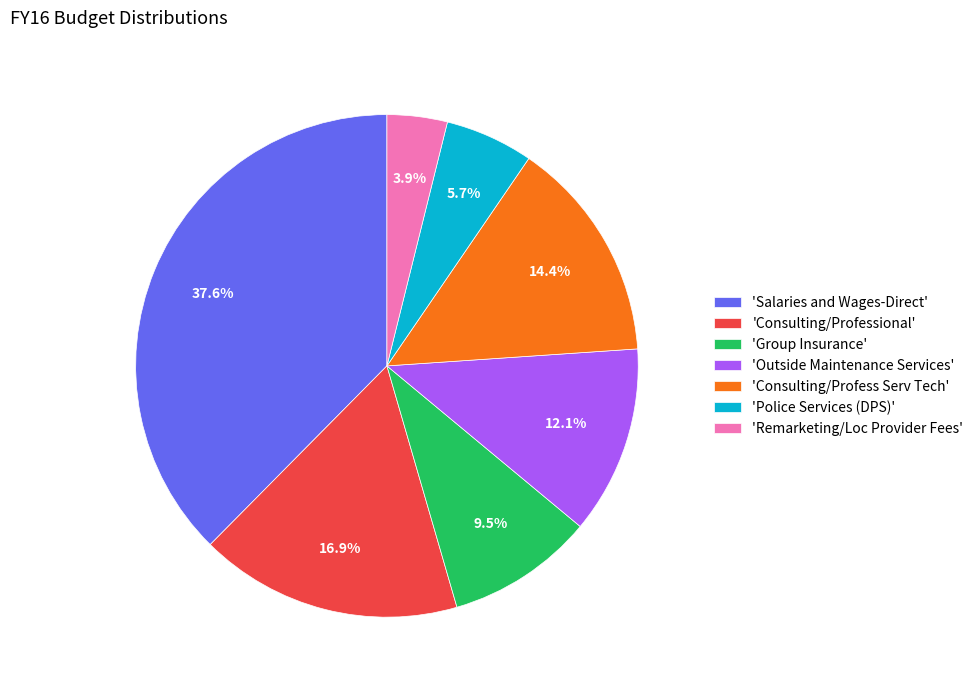

To the nearest percent, what is the average slice percentage?

14%